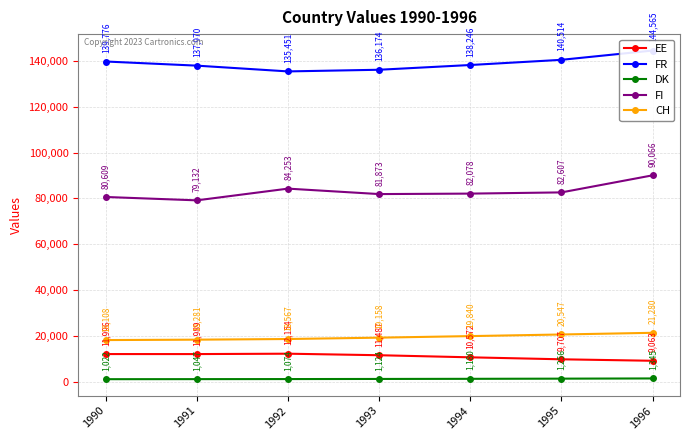

At which label is FR closest to 140008?

1990